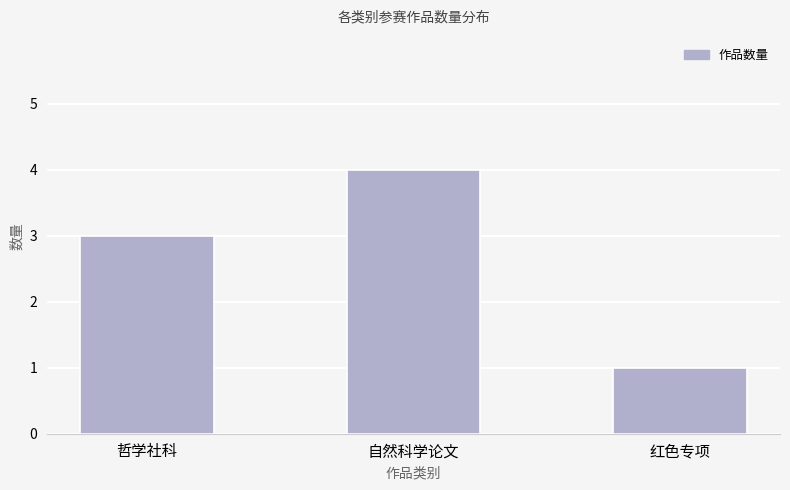

Rank the categories by value from highest to lowest.

自然科学论文, 哲学社科, 红色专项